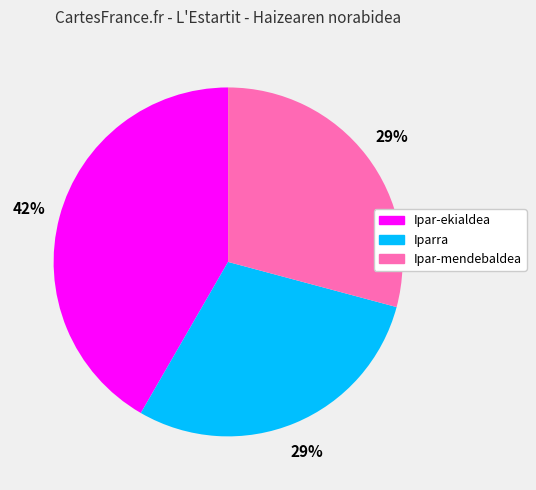

How many slices are in this pie chart?

3